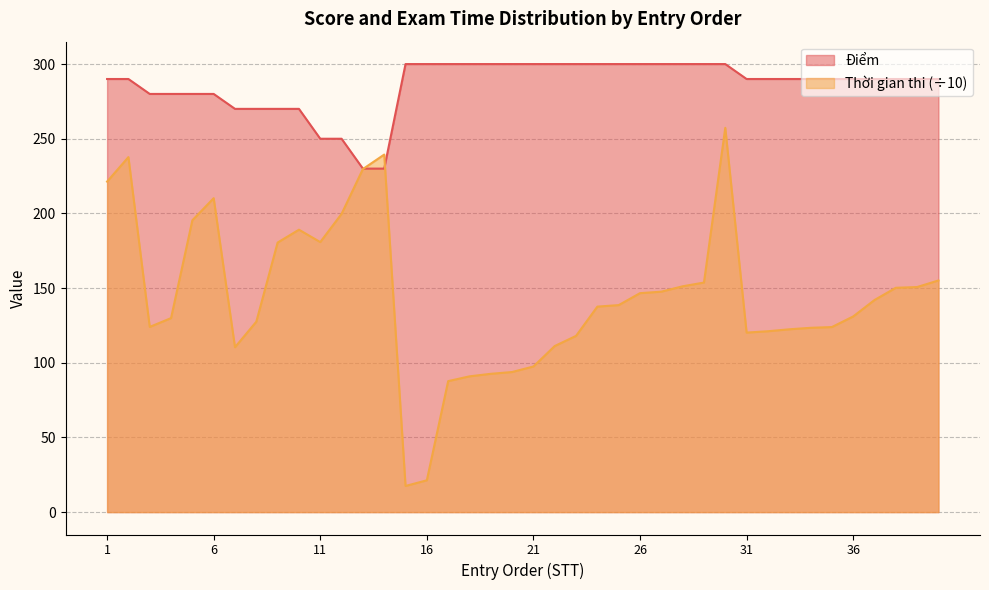

What is the smallest value displayed?

17.5